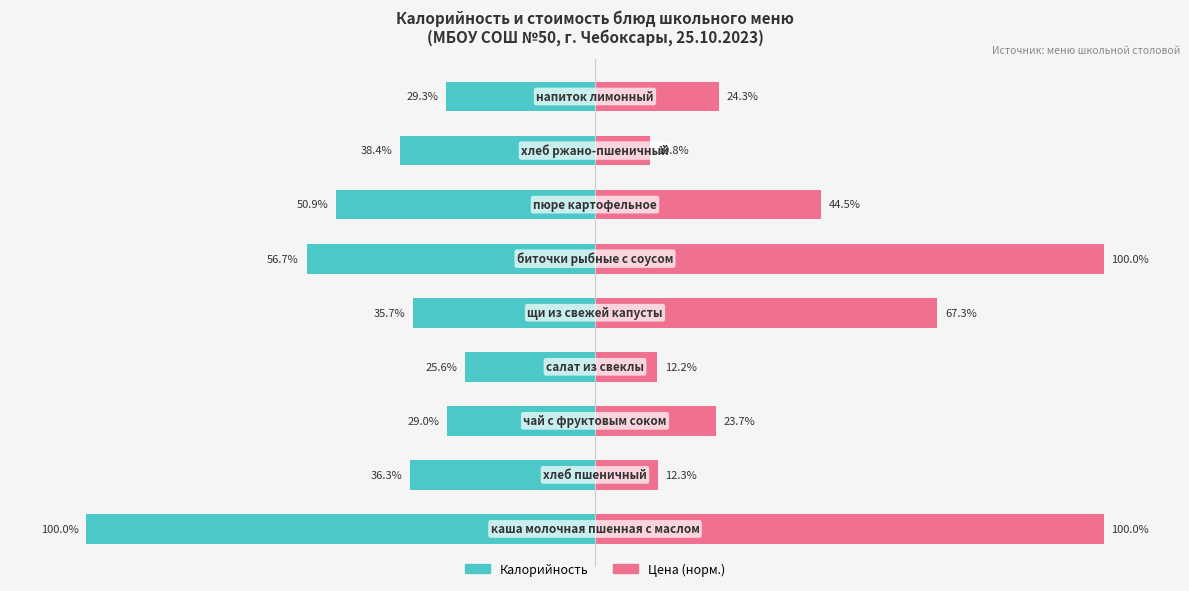

True or false: Цена (норм.) has a value of 4.3 at 1.

False